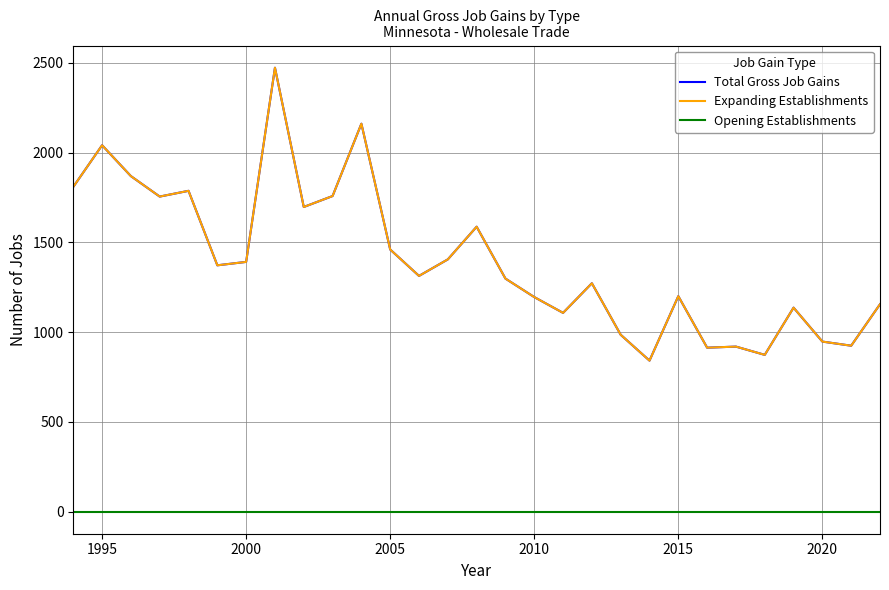

Does the chart have visible grid lines?

Yes